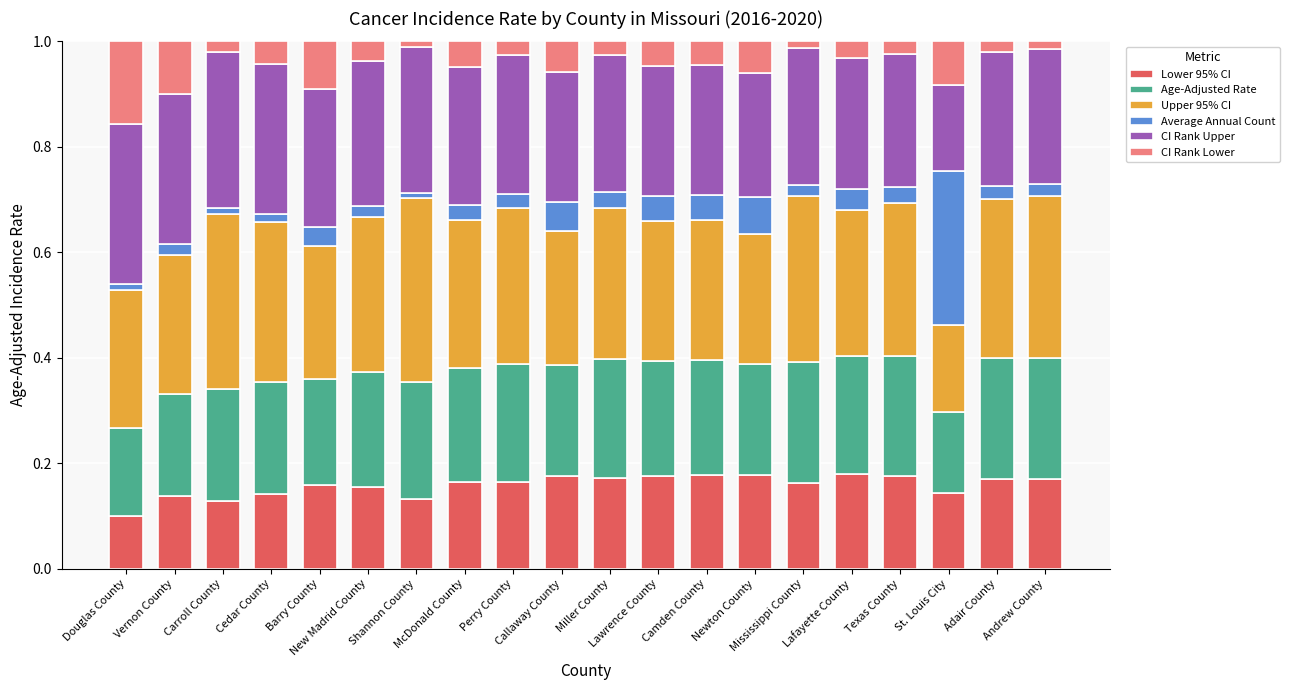

What is the total value across all series at Adair County?

1.0